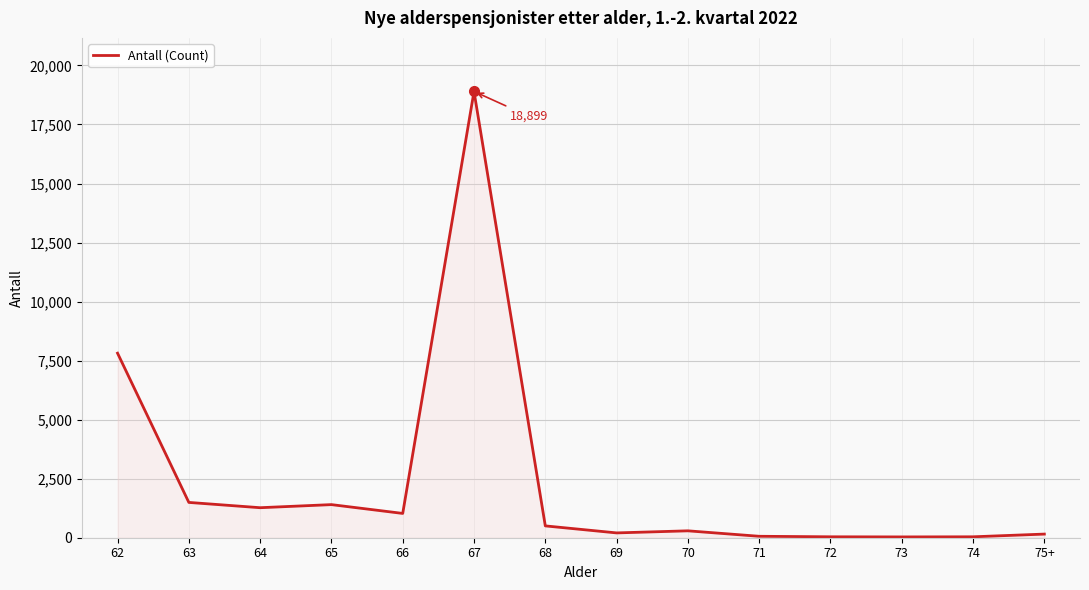

What is the sum of the values at 69 and 66?

1233